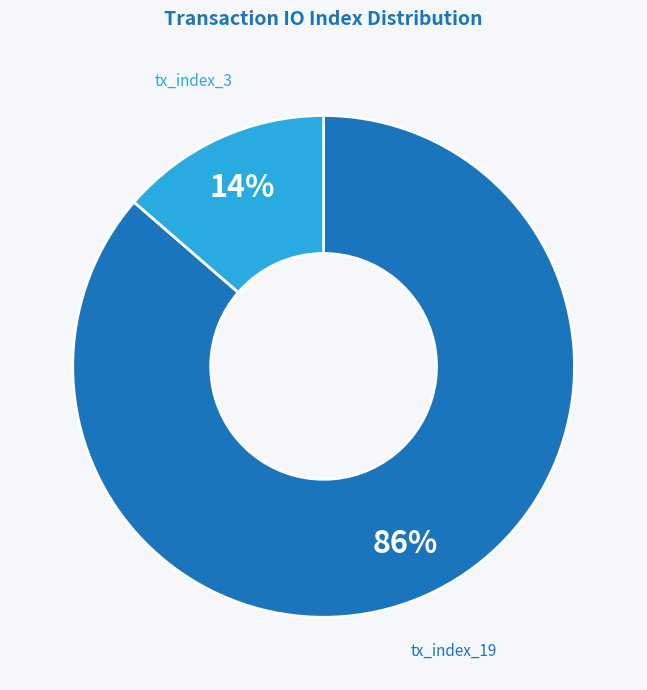

To the nearest percent, what is the average slice percentage?

50%